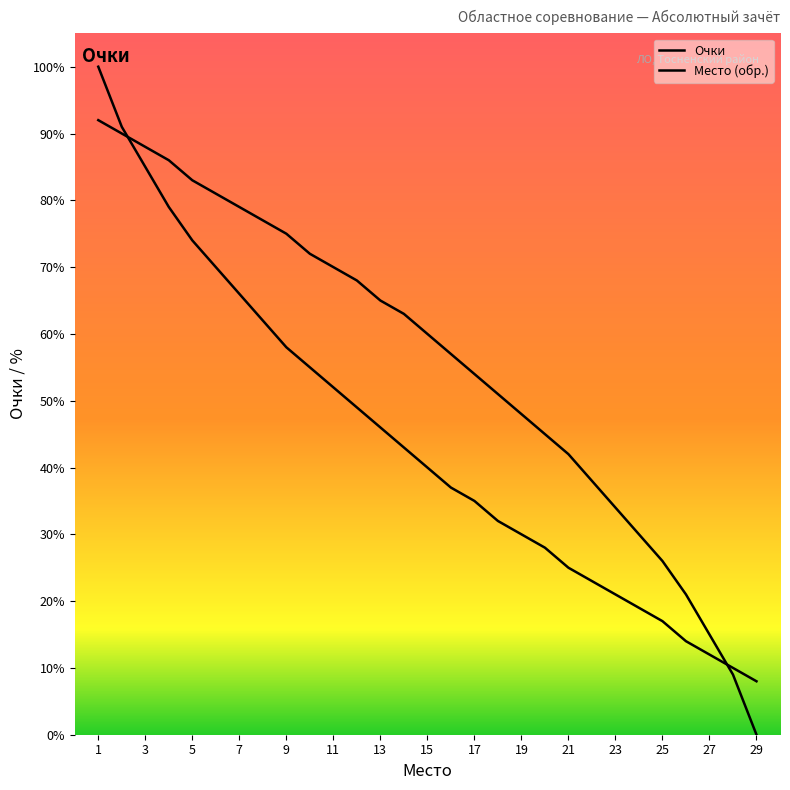

Does the chart display data point markers on the line(s)?

No